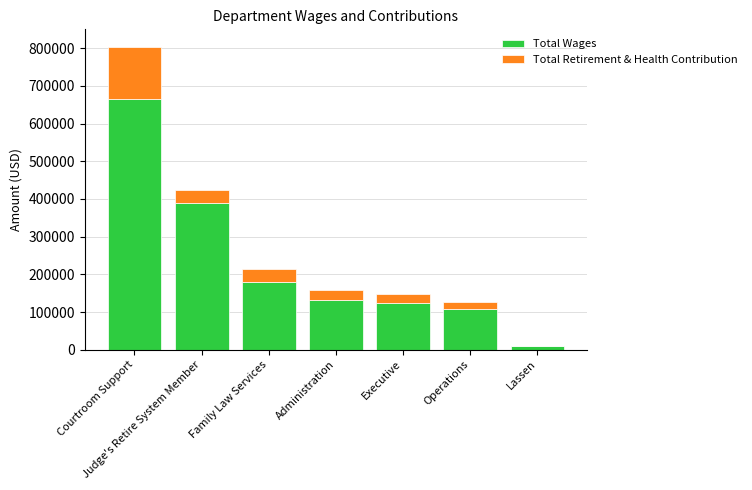

How many series are shown in this chart?

2